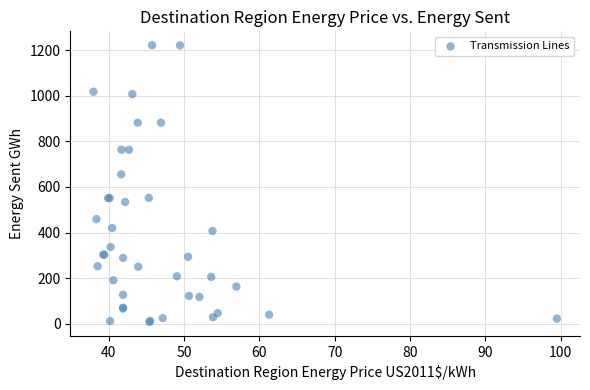

What Y value in the scatter plot is closest to 614?

655.5